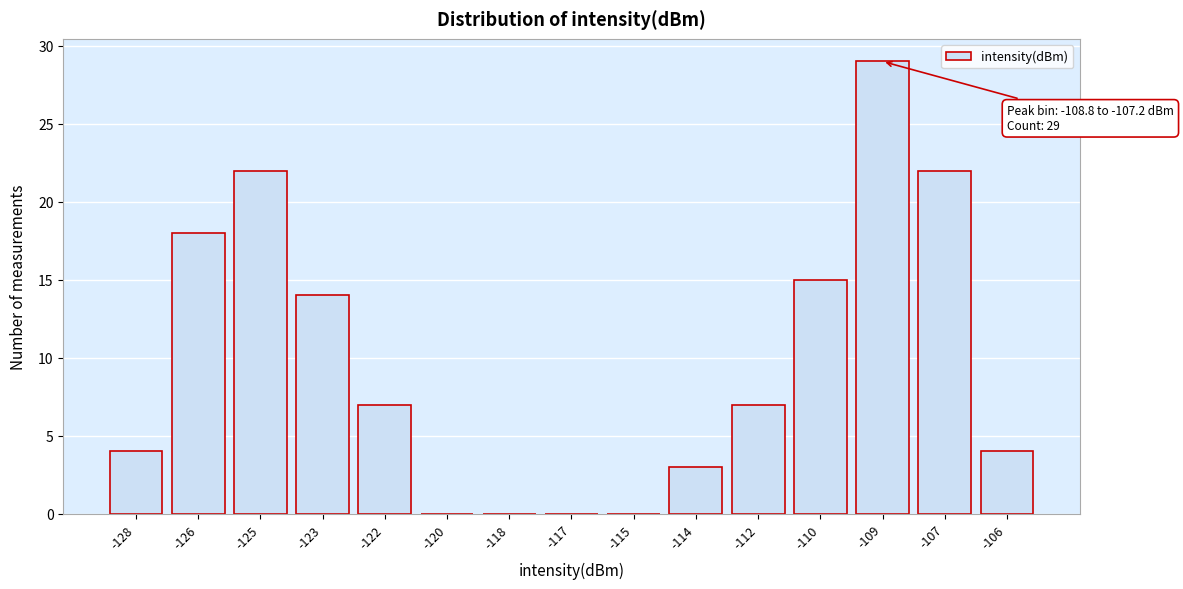

Reading left to right, what are all the values shown in this chart?

-128=4	-126=18	-125=22	-123=14	-122=7	-120=0	-118=0	-117=0	-115=0	-114=3	-112=7	-110=15	-109=29	-107=22	-106=4